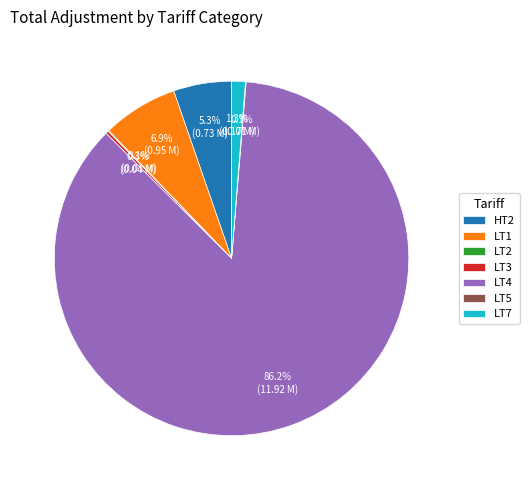

Between LT4 and HT2, which is larger?

LT4